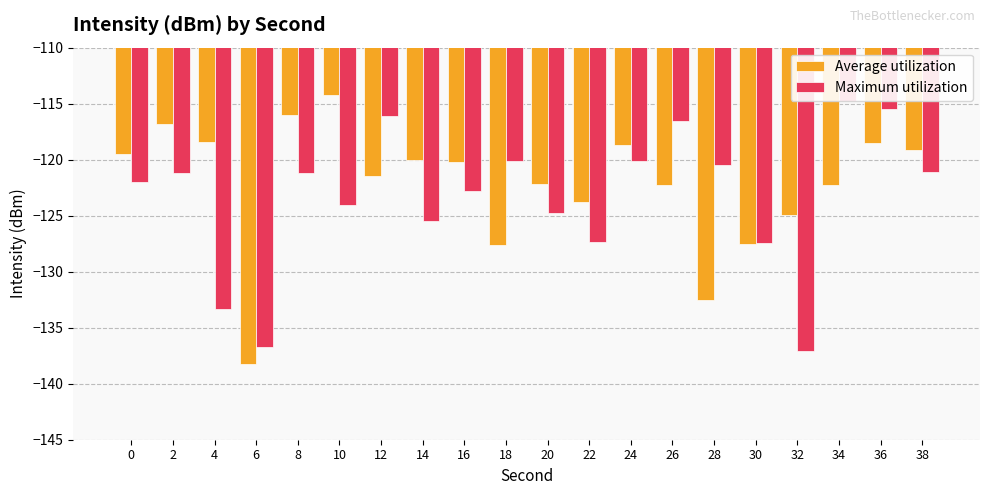

Is it true that Maximum utilization equals -198.7 at 30?

False